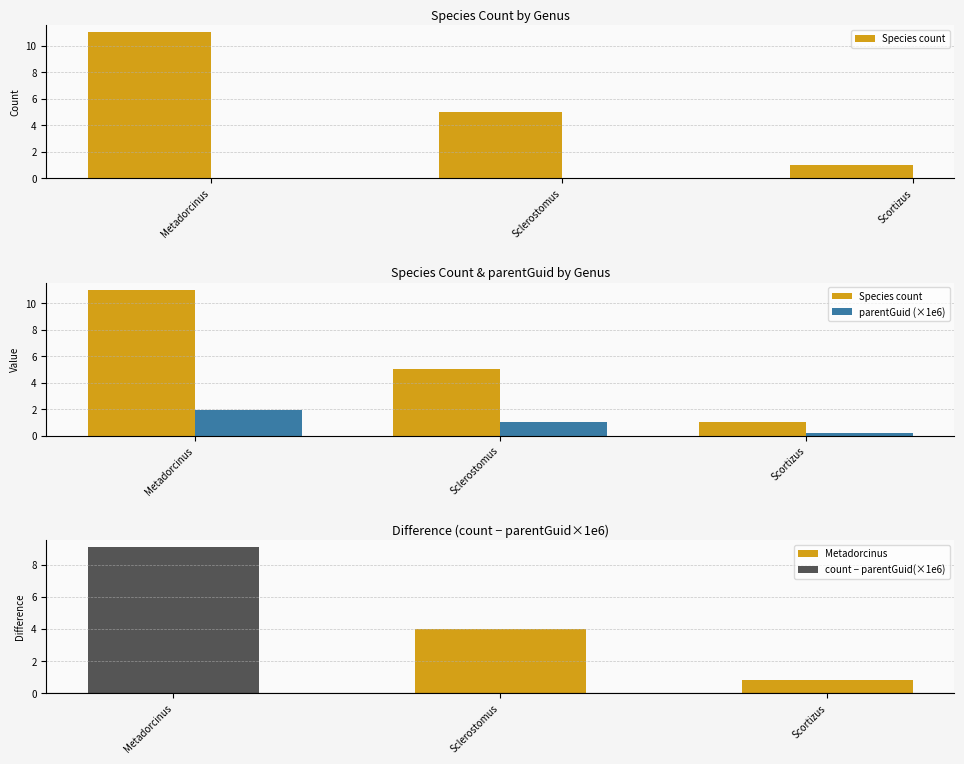

At how many categories does at least one series exceed 0?

3